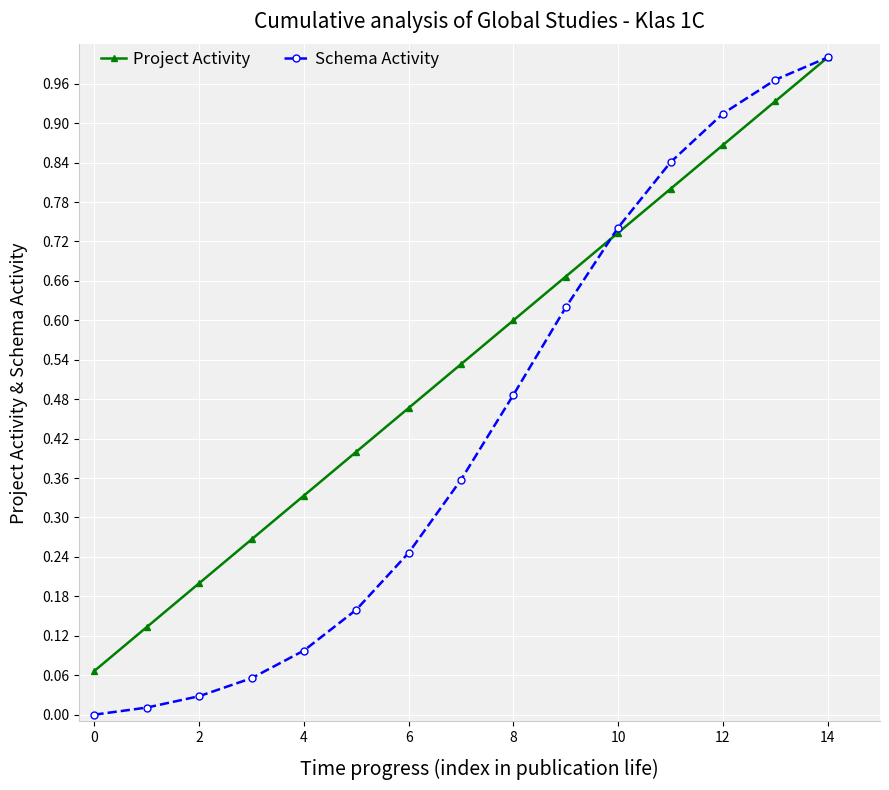

Rank the series by their average value, from lowest to highest.

Schema Activity, Project Activity